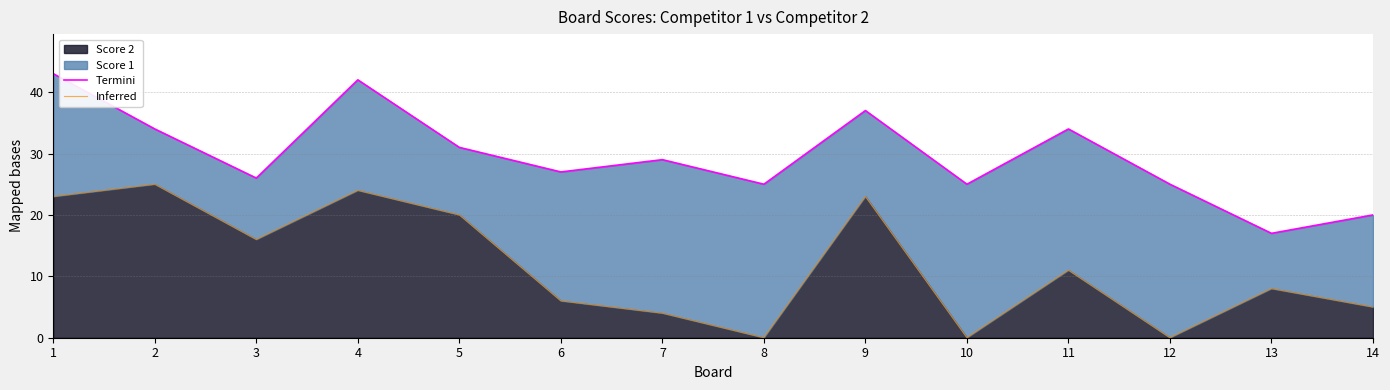

Does the chart have visible grid lines?

Yes